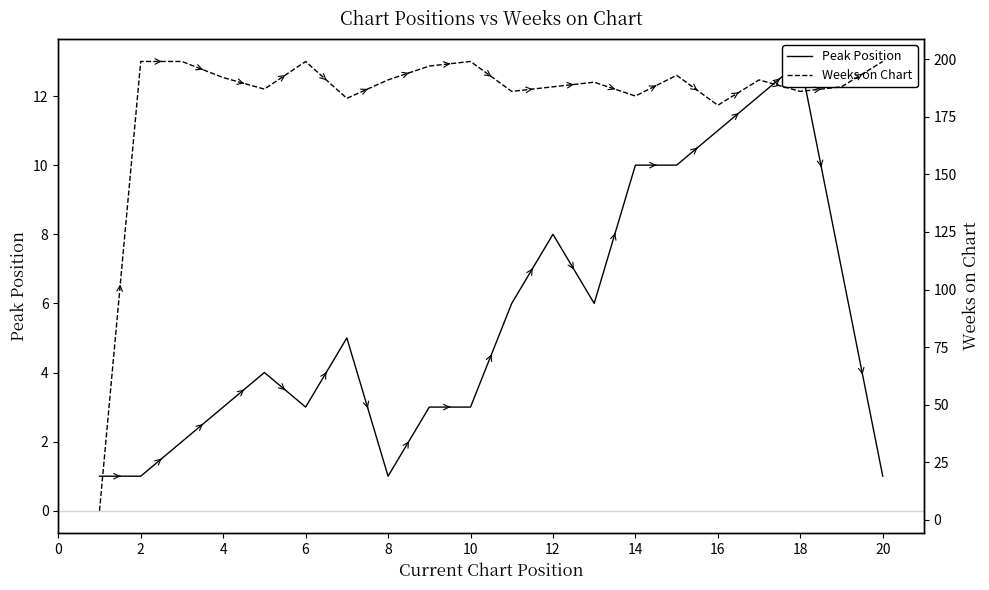

True or false: Peak Position and Weeks on Chart cross at least once.

False